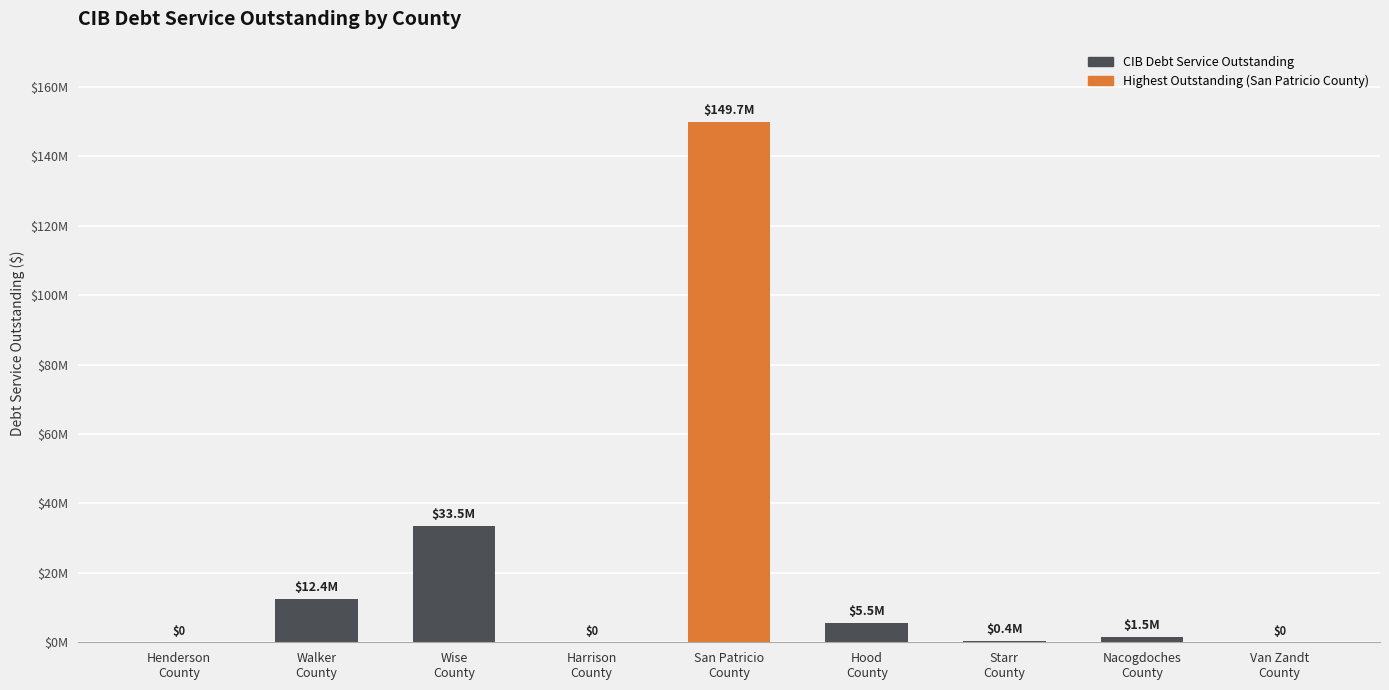

What is the difference between the second highest and second lowest values?

33474614.2